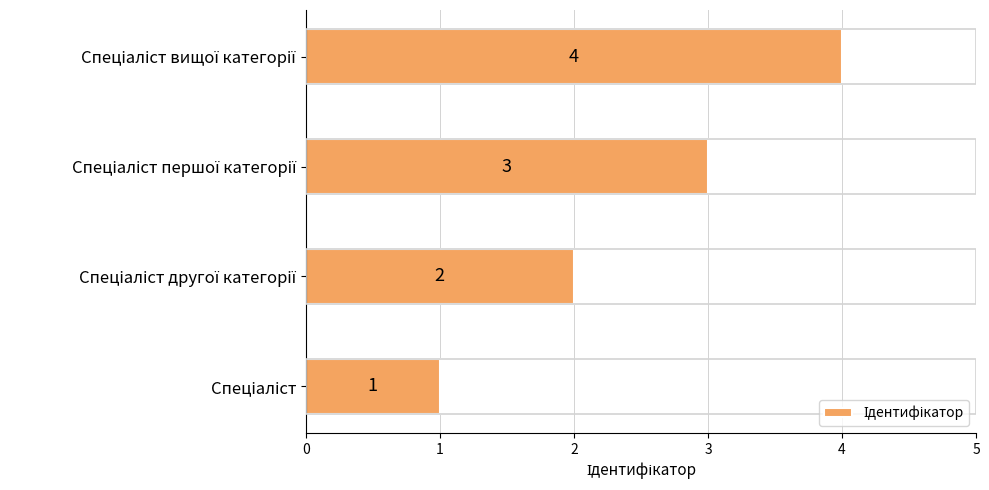

What is the difference between the maximum and minimum values?

3